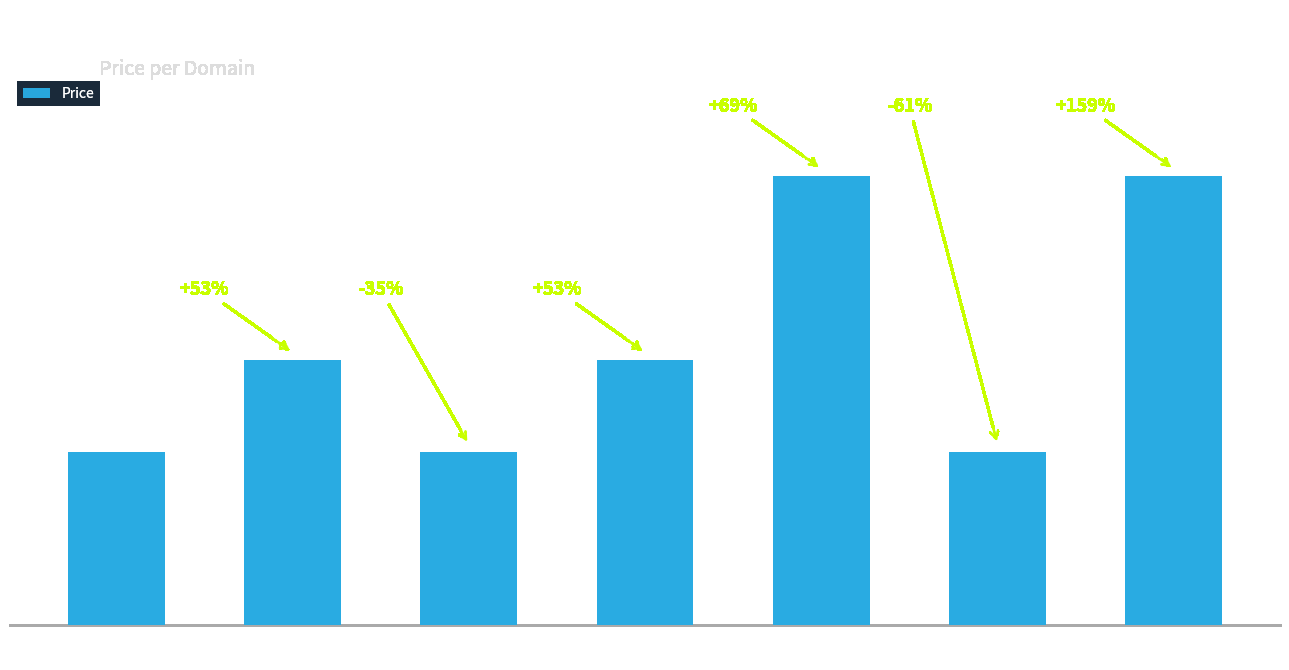

How many bars are there in total?

7